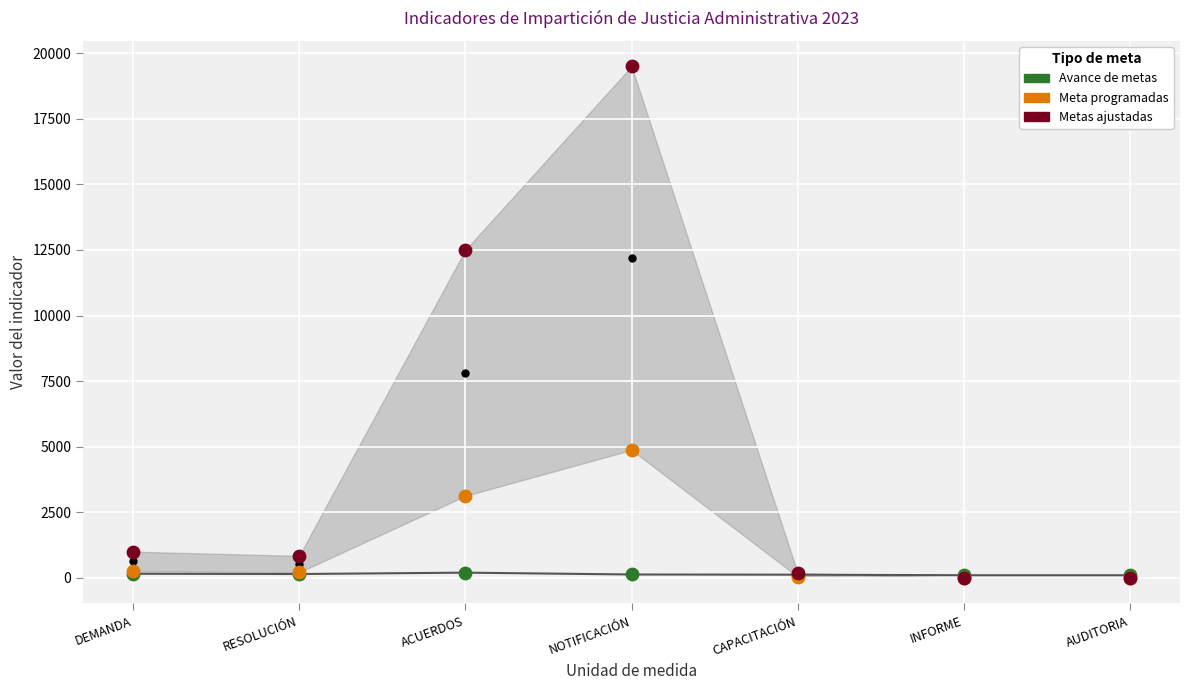

What are all the series names shown in the legend?

Avance de metas, Meta programadas, Metas ajustadas